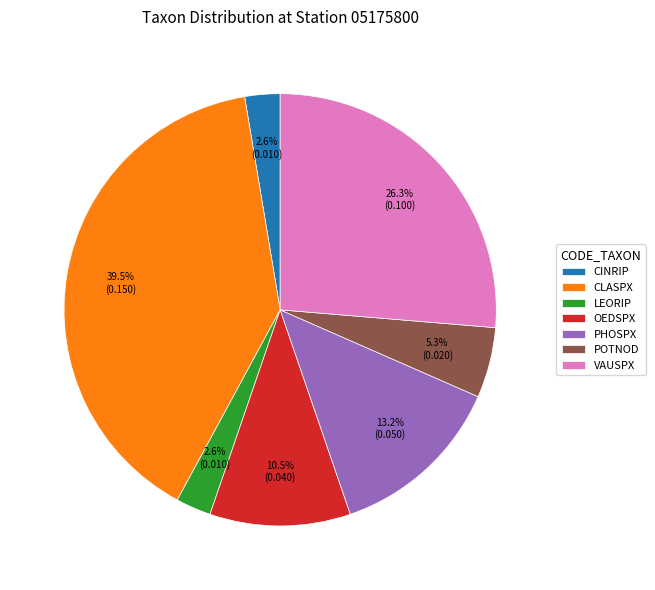

To the nearest percent, what is the combined percentage of CINRIP and POTNOD?

8%